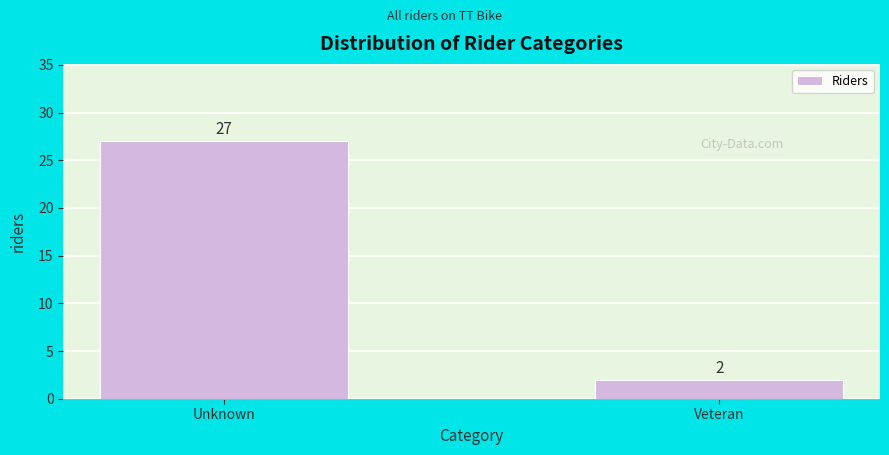

Reading left to right, list all the values displayed in this chart.

Unknown=27	Veteran=2